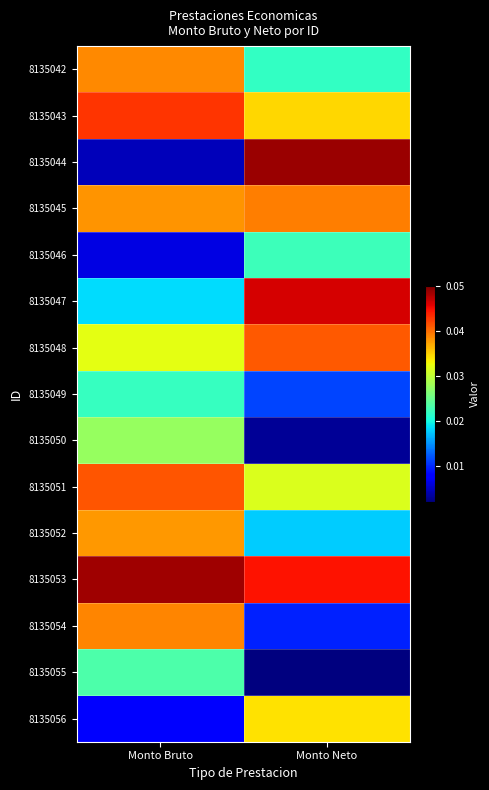

Between Monto Neto and Monto Bruto, which is larger?

Monto Bruto